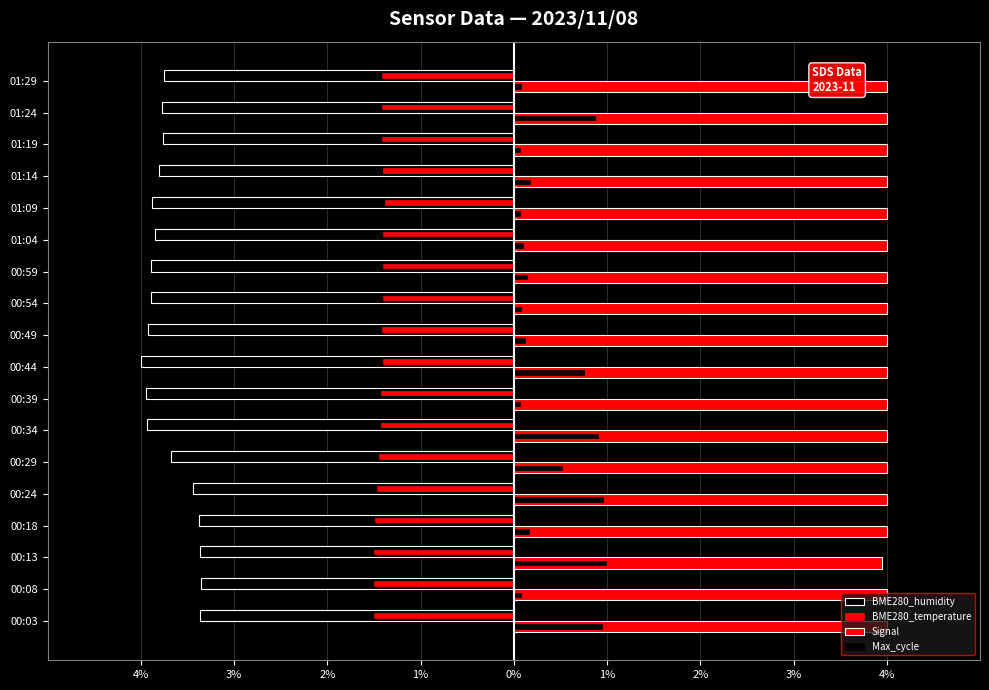

Which series has the largest total across all categories?

Signal